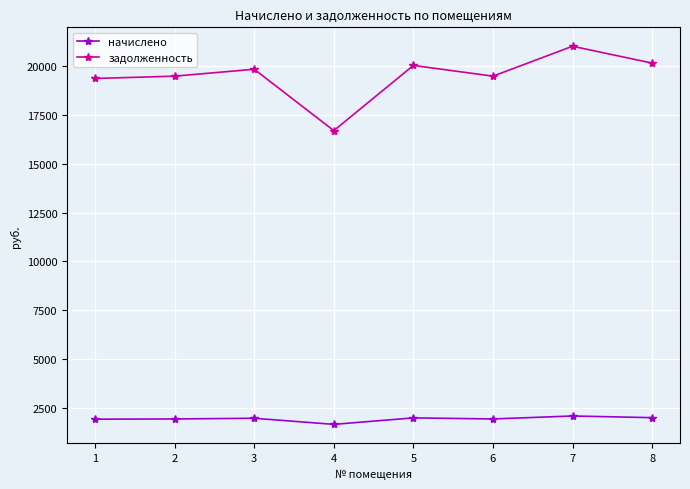

Rank the series by their maximum value, from lowest to highest.

начислено, задолженность